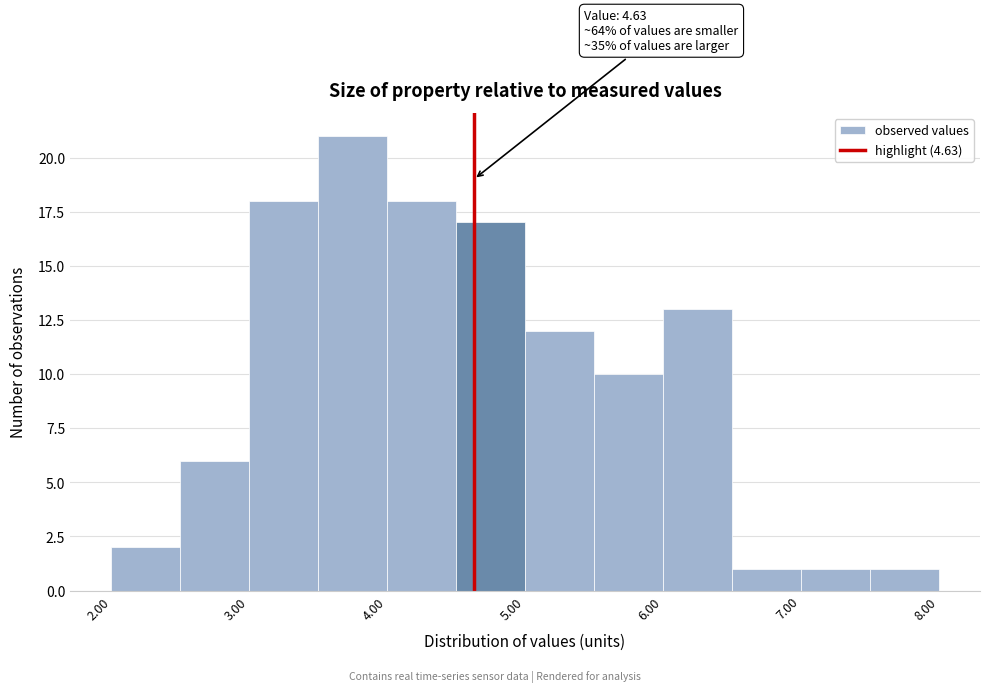

Which range on the x-axis has the tallest bar?

3.5 to 4.0